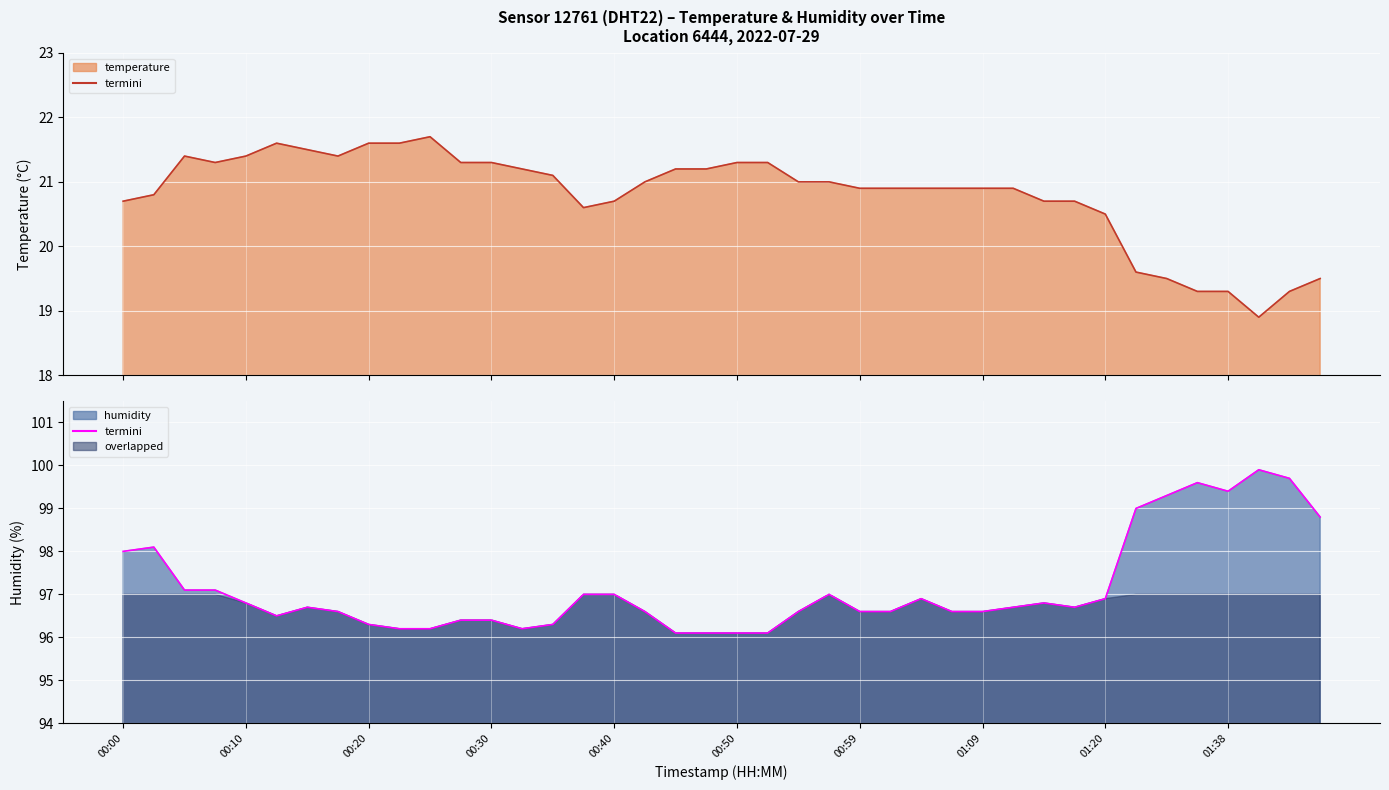

True or false: temperature_line and humidity_line intersect in this chart.

False